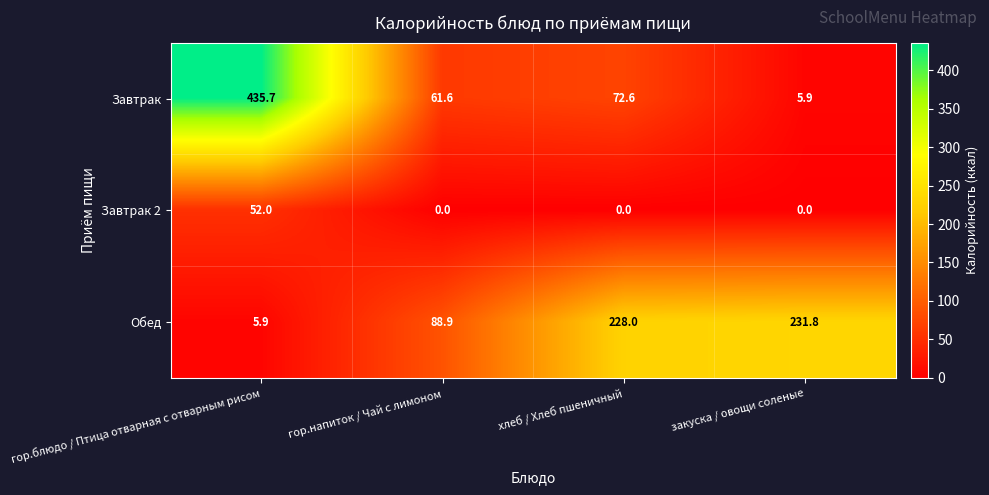

At which category does the chart reach its peak across all series?

гор.блюдо / Птица отварная с отварным рисом